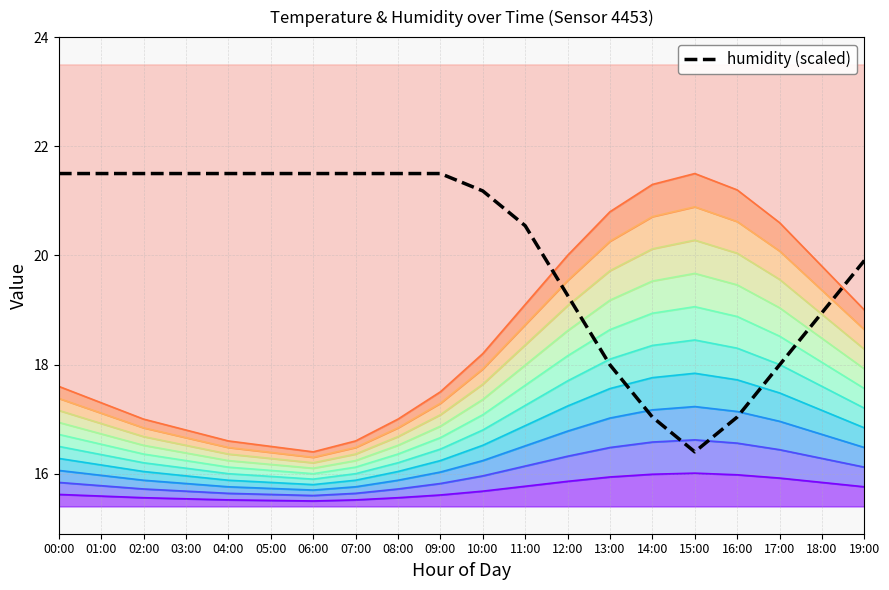

What value does the data have at 01:00?

21.5